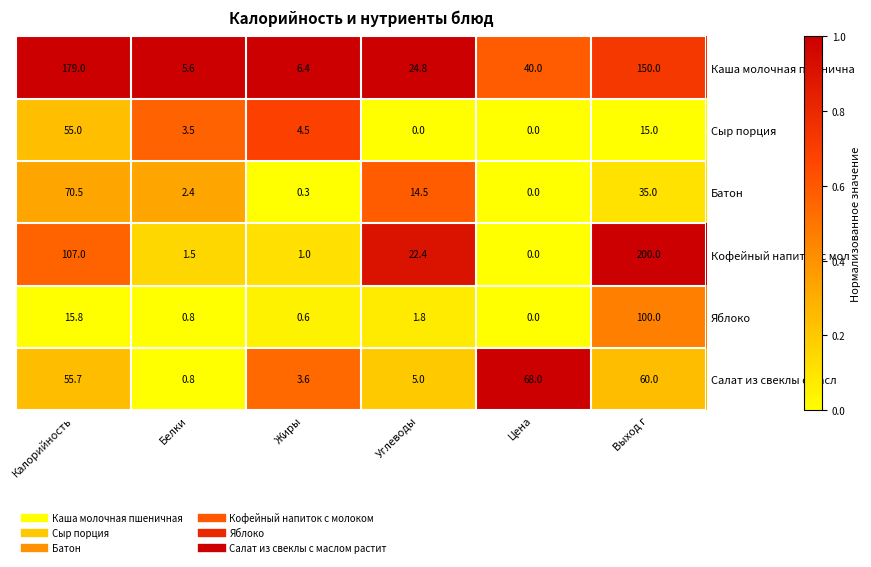

How many values in the Яблоко series are below 1?

3